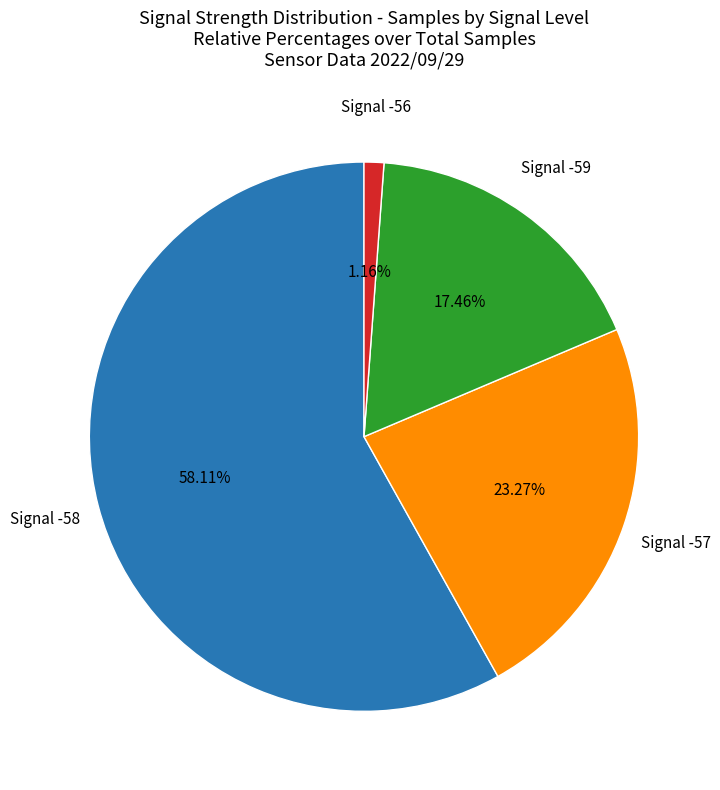

How many segments does this pie chart have?

4